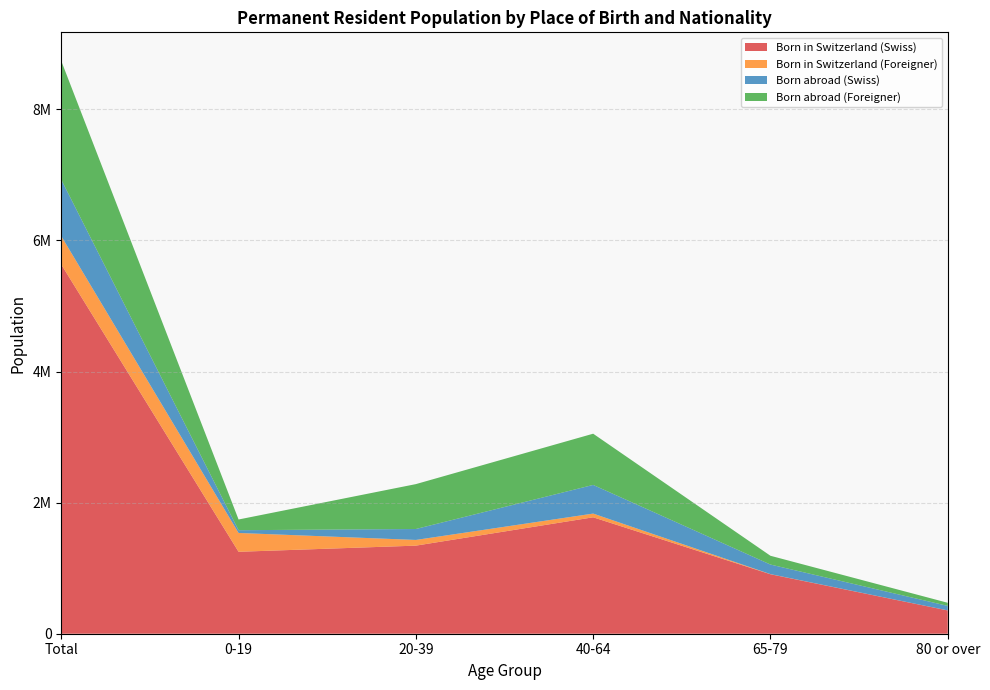

Reading right to left, extract all data points from this chart.

Born in Switzerland (Swiss): 80 or over=355091	65-79=907521	40-64=1776470	20-39=1344056	0-19=1250234	Total=5633372
Born in Switzerland (Foreigner): 80 or over=785	65-79=1793	40-64=56436	20-39=86819	0-19=287146	Total=432979
Born abroad (Swiss): 80 or over=68775	65-79=146045	40-64=437499	20-39=166788	0-19=42131	Total=861238
Born abroad (Foreigner): 80 or over=47336	65-79=133973	40-64=781480	20-39=685026	0-19=163387	Total=1811202